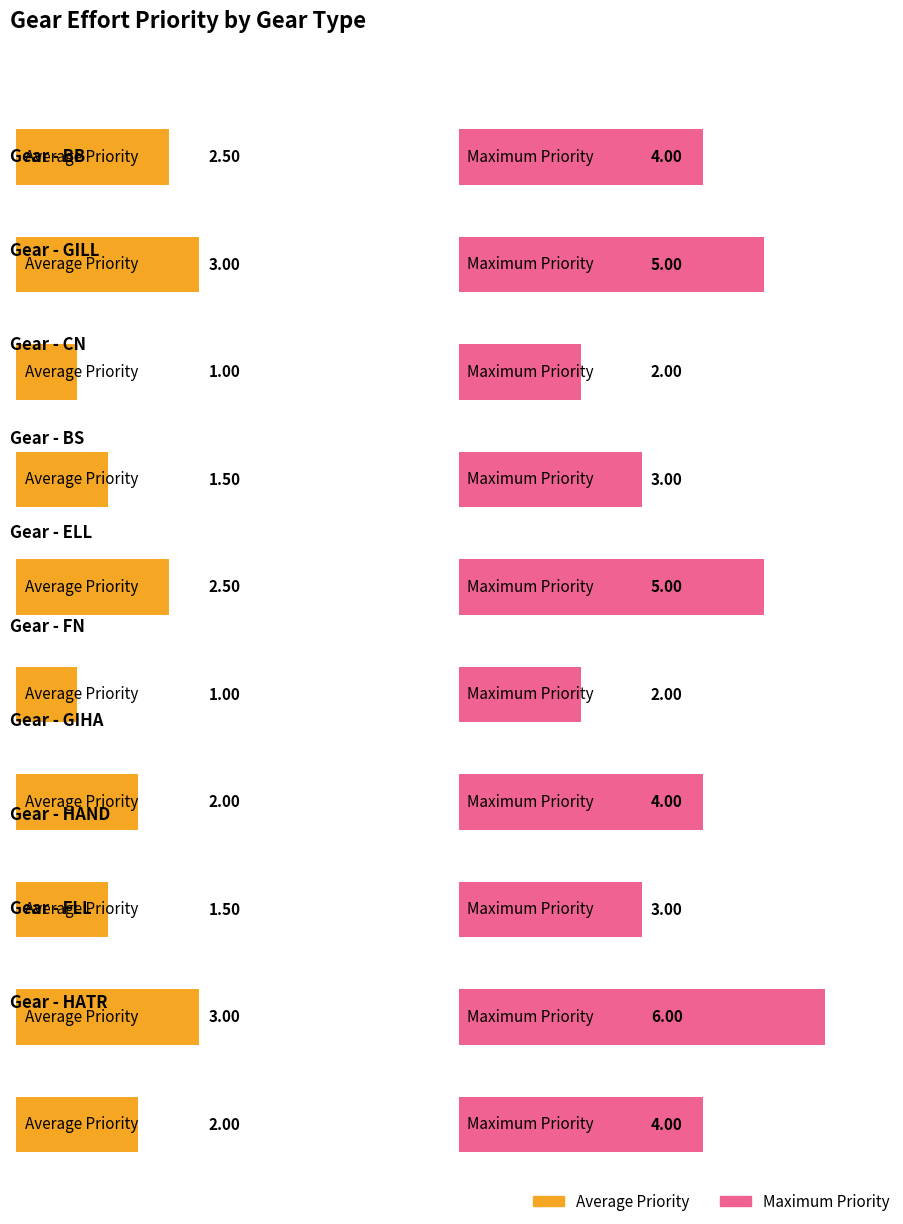

Between BS and HAND, which series saw the biggest shift?

Average Priority